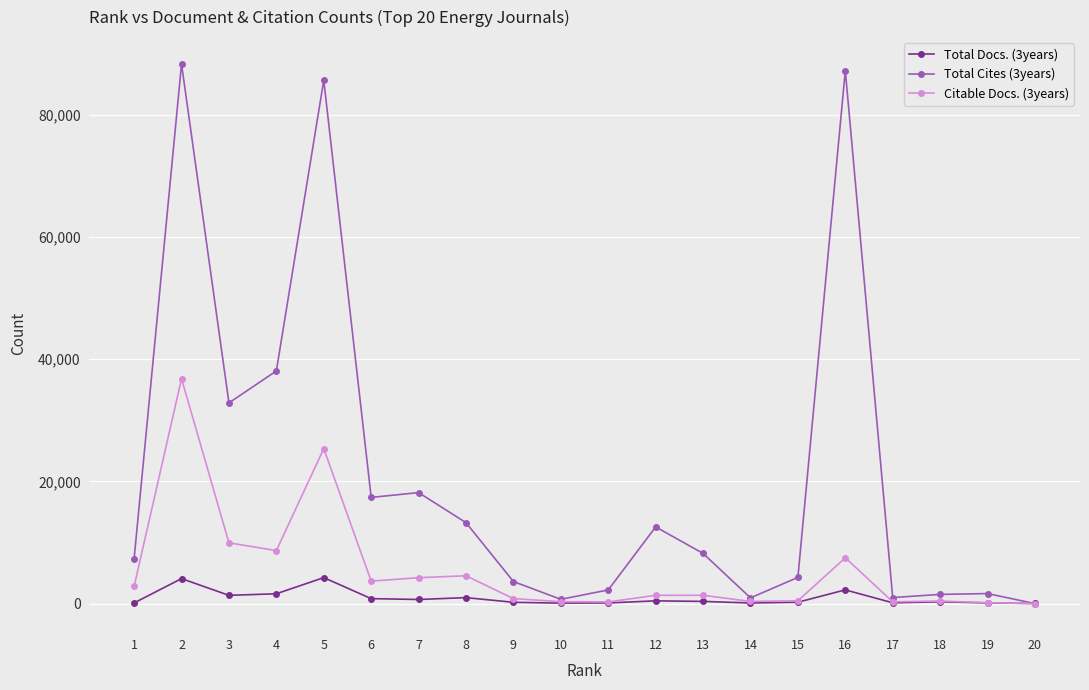

Rank the series by their maximum value, from lowest to highest.

Total Docs. (3years), Citable Docs. (3years), Total Cites (3years)